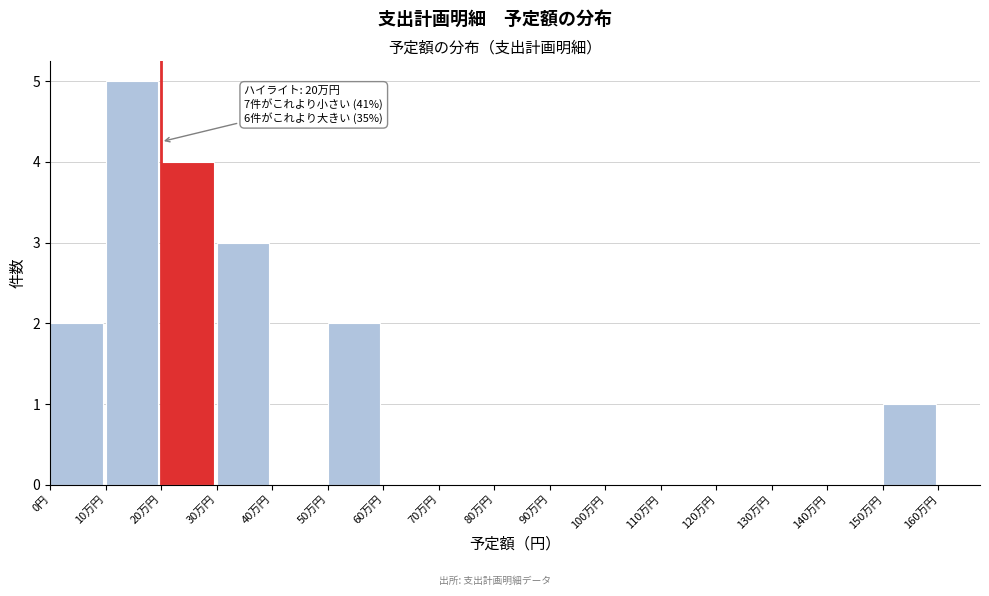

Reading right to left, what are all the values shown in this chart?

150万円=1	140万円=0	130万円=0	120万円=0	110万円=0	100万円=0	90万円=0	80万円=0	70万円=0	60万円=0	50万円=2	40万円=0	30万円=3	20万円=4	10万円=5	0円=2